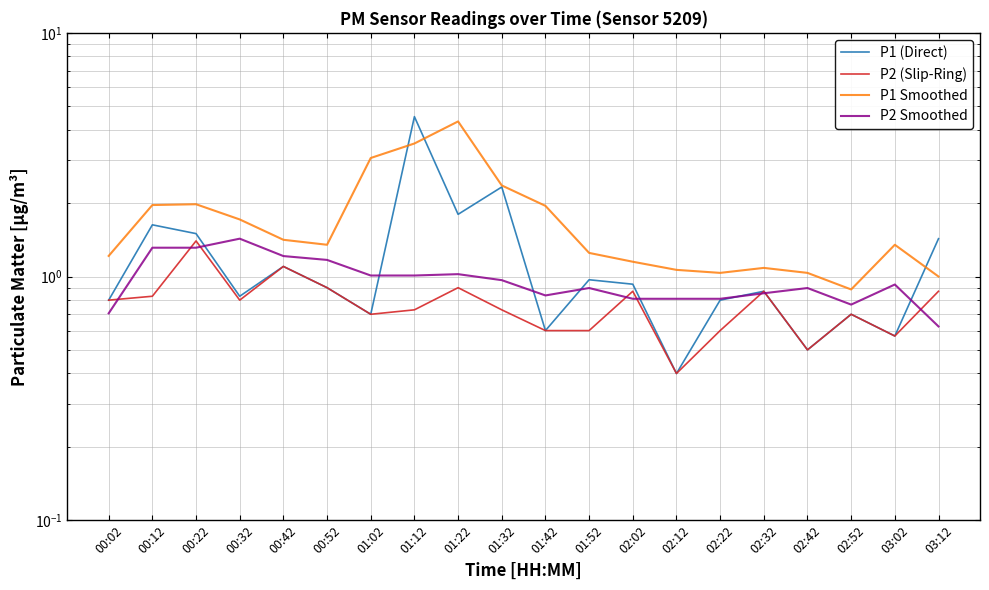

True or false: P1 (Direct) has a value of 1.6 at 00:12.

True